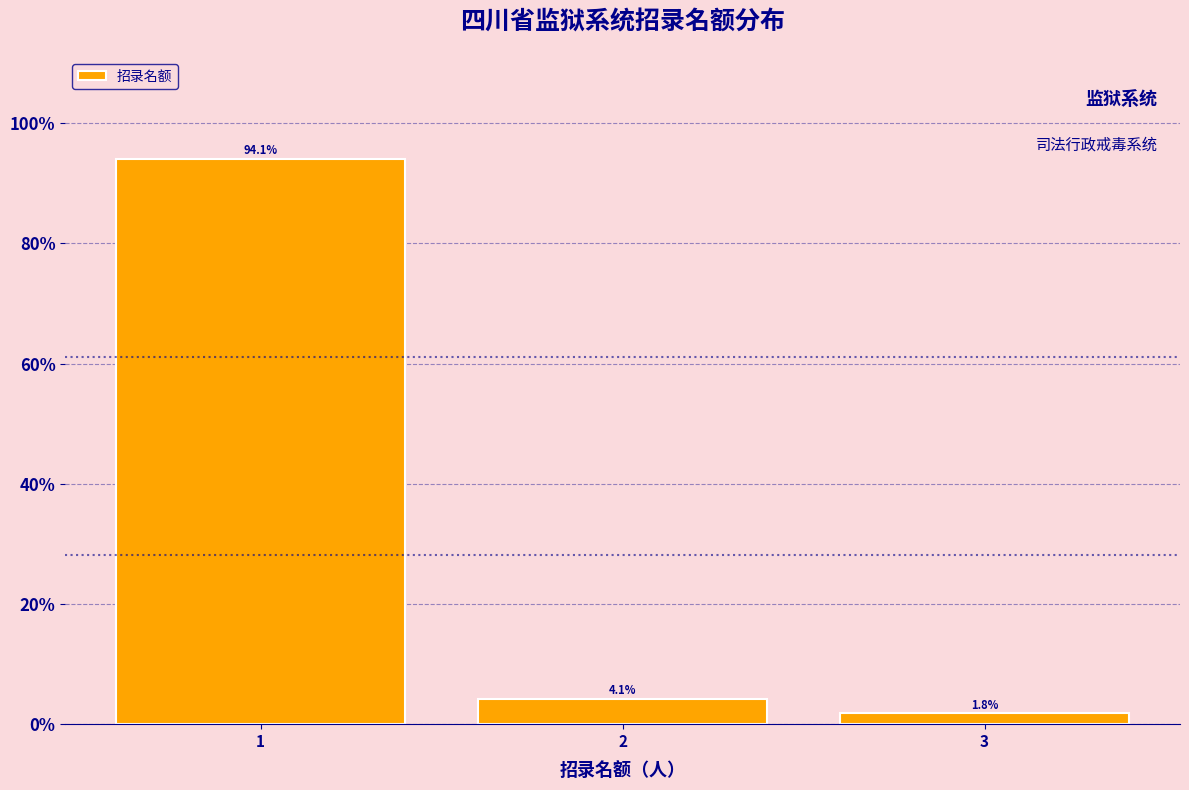

Reading left to right, extract all data points from this chart.

1=94.1	2=4.1	3=1.8